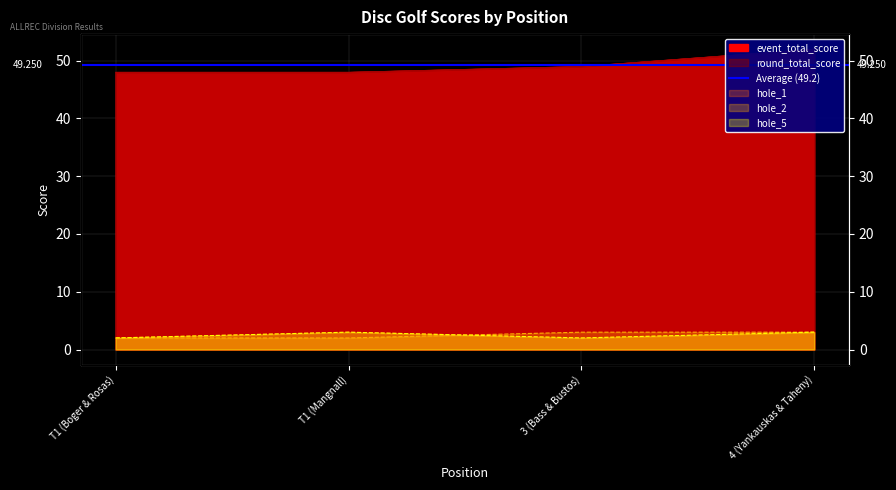

Does the chart display data point markers on the line(s)?

No